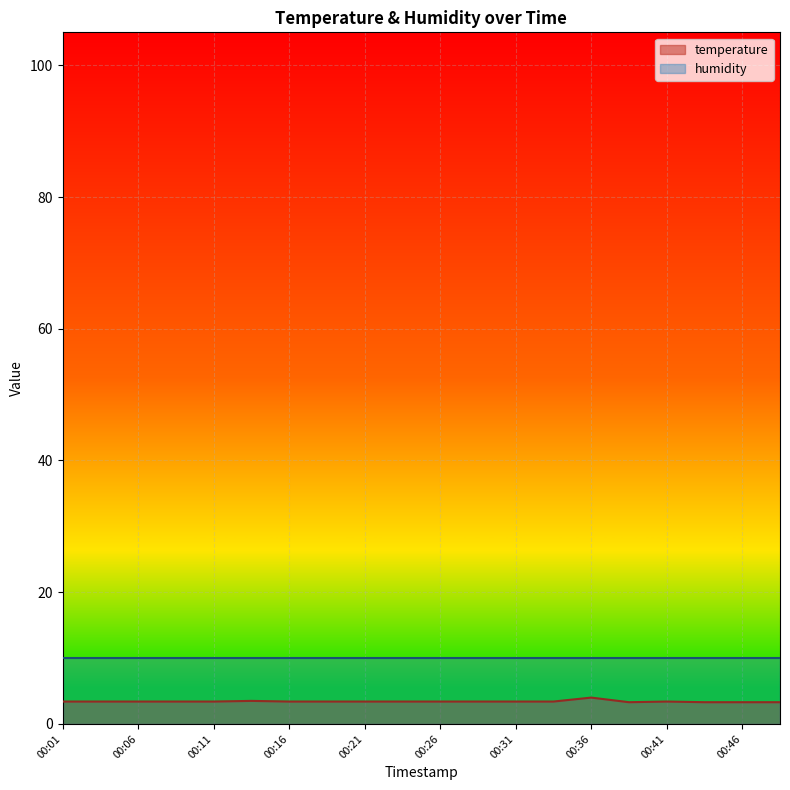

What is the value of the 6th point from the left?

3.5